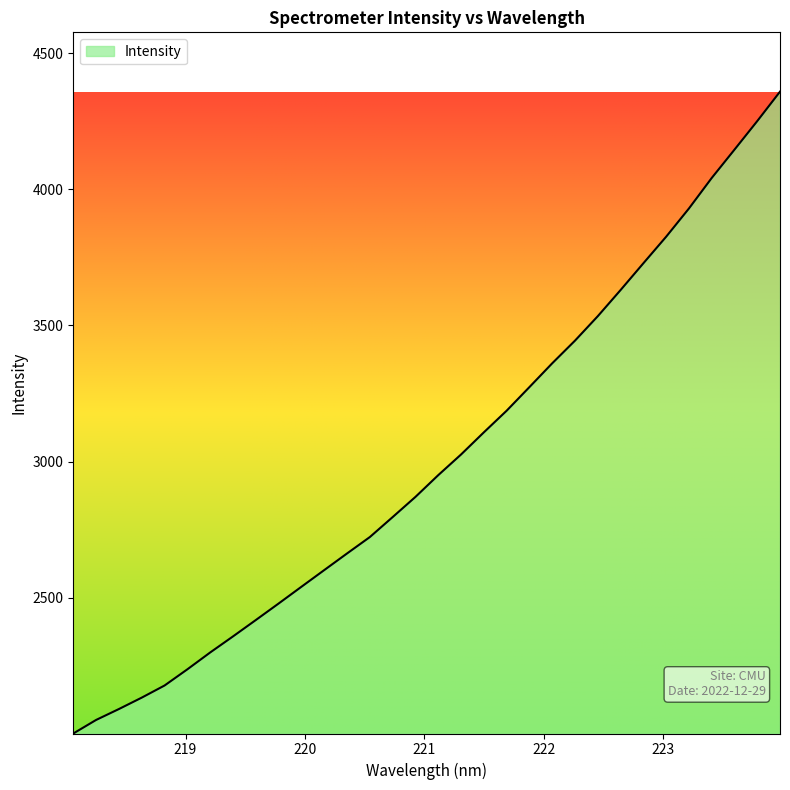

What is the minimum value shown in the chart?

2000.9